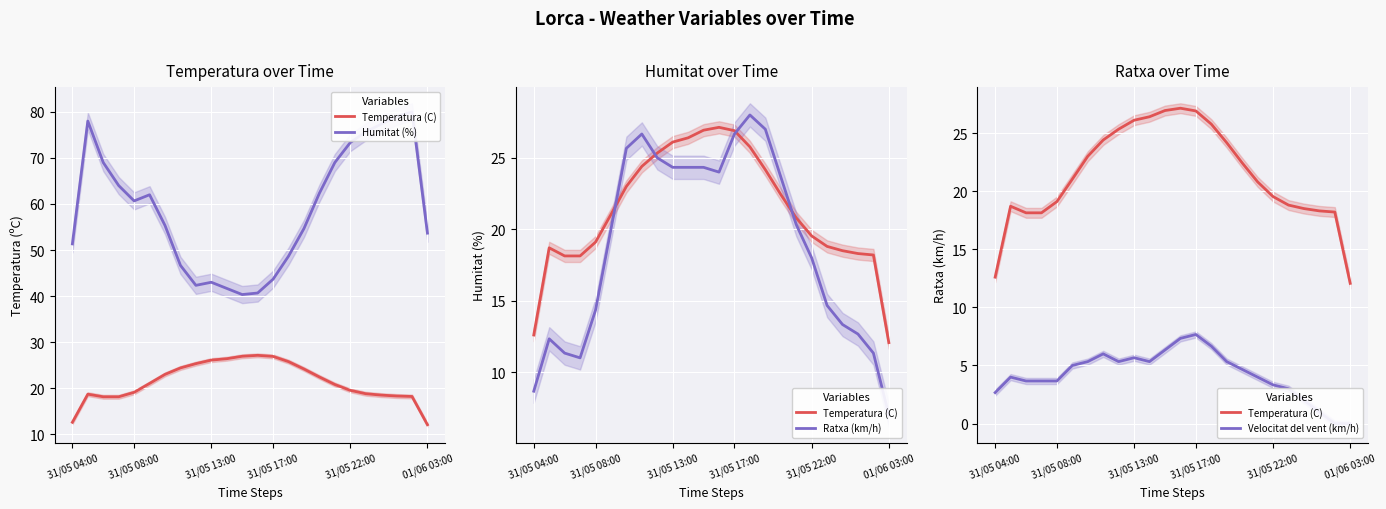

True or false: Humitat (%) and Velocitat del vent (km/h) cross at least once.

False